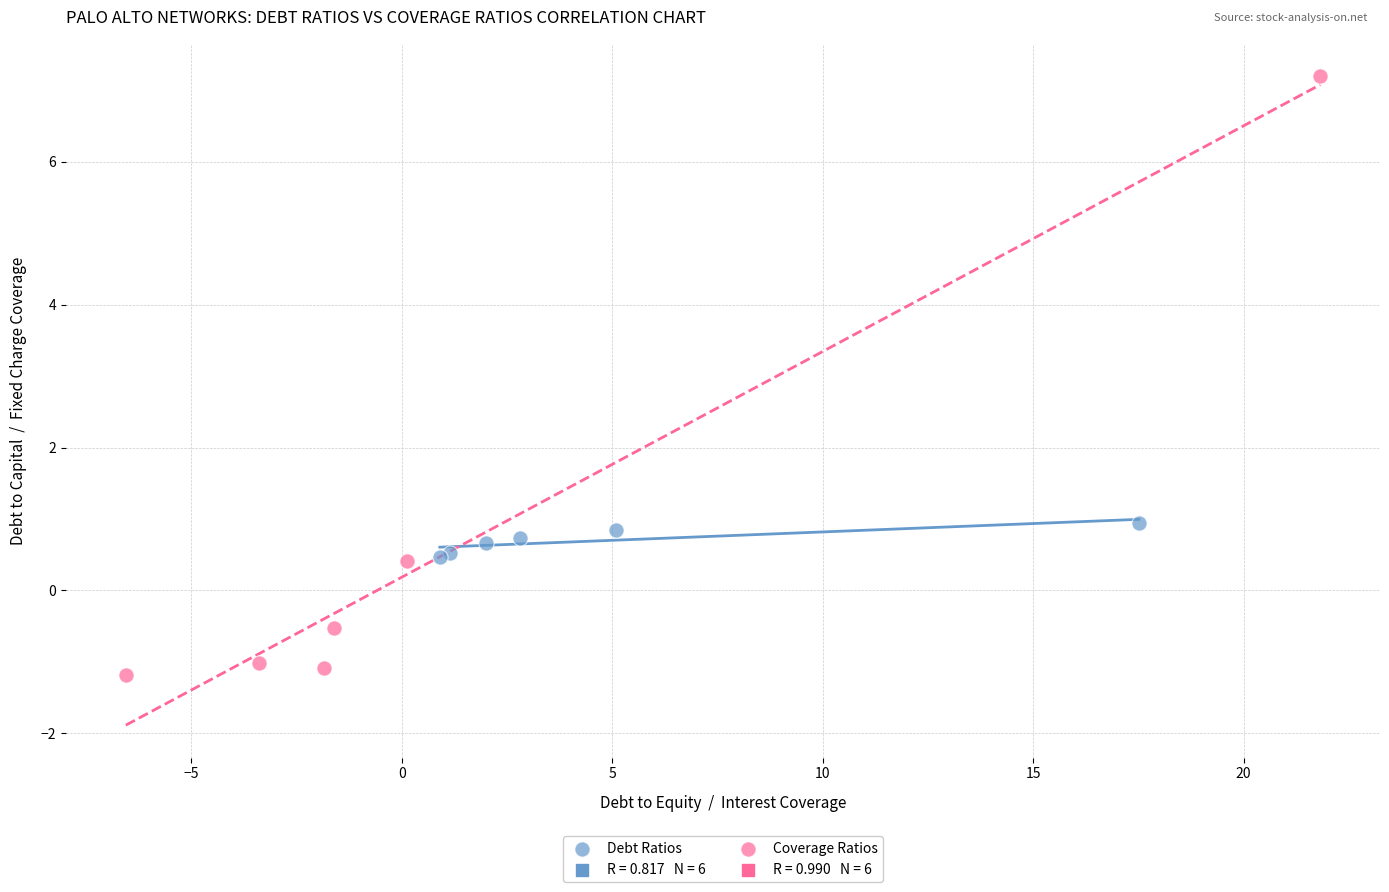

Which series reaches the maximum Y coordinate?

Coverage Ratios